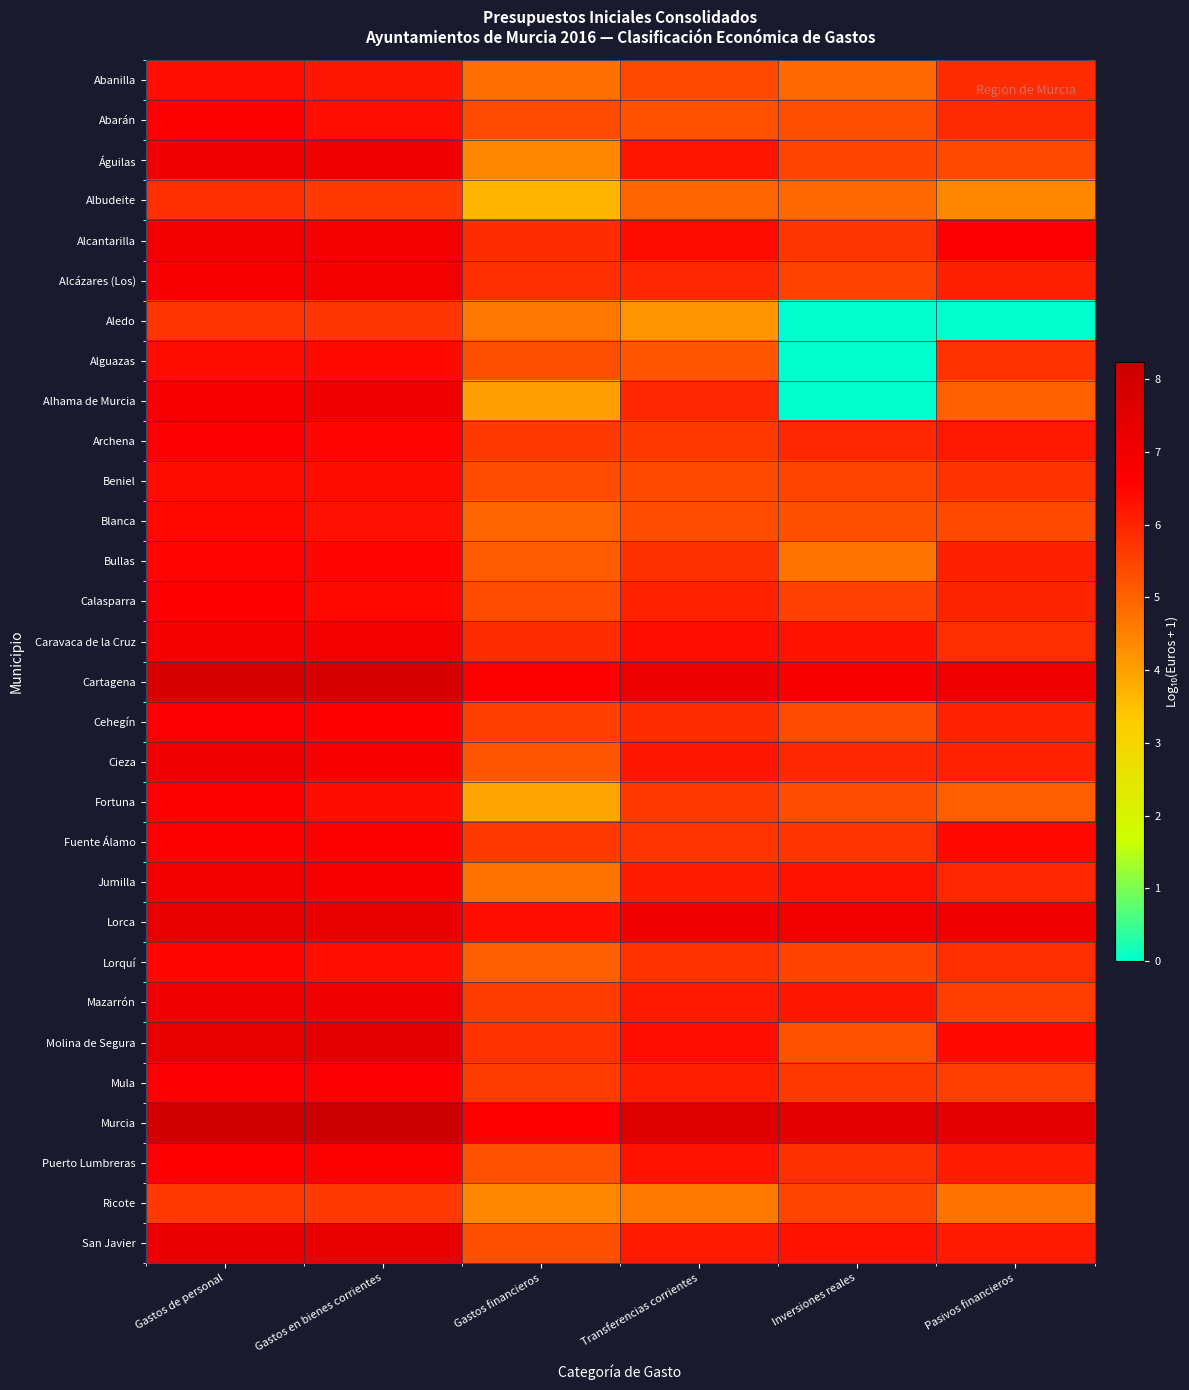

What is the spread (max minus min) of values at Inversiones reales?

7.5